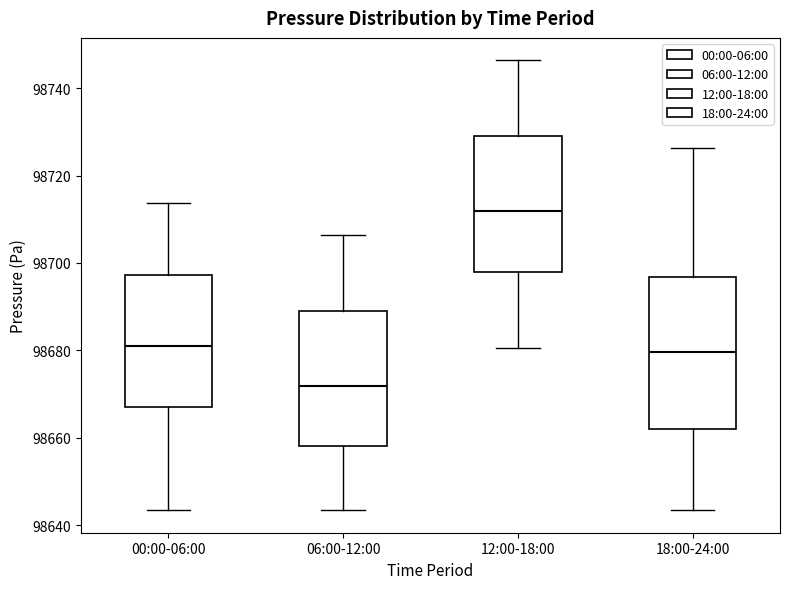

Which box has the highest median line?

12:00-18:00